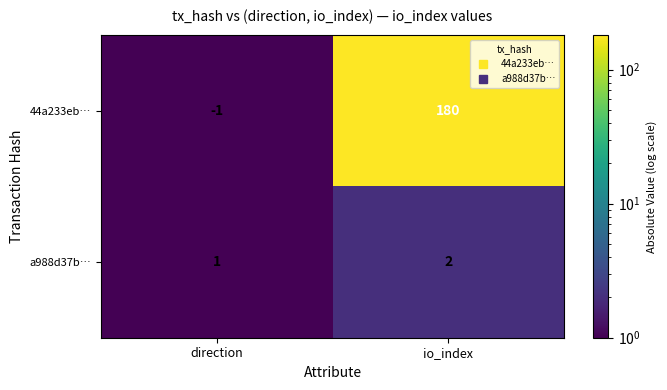

Is it true that a988d37b… equals 3 at io_index?

False